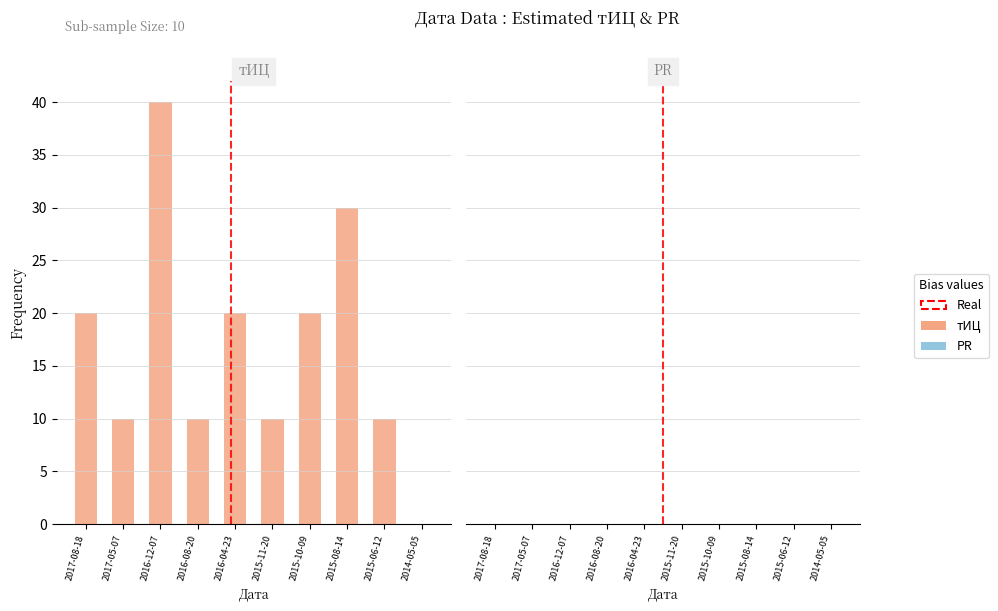

What is the maximum value shown in the chart?

40